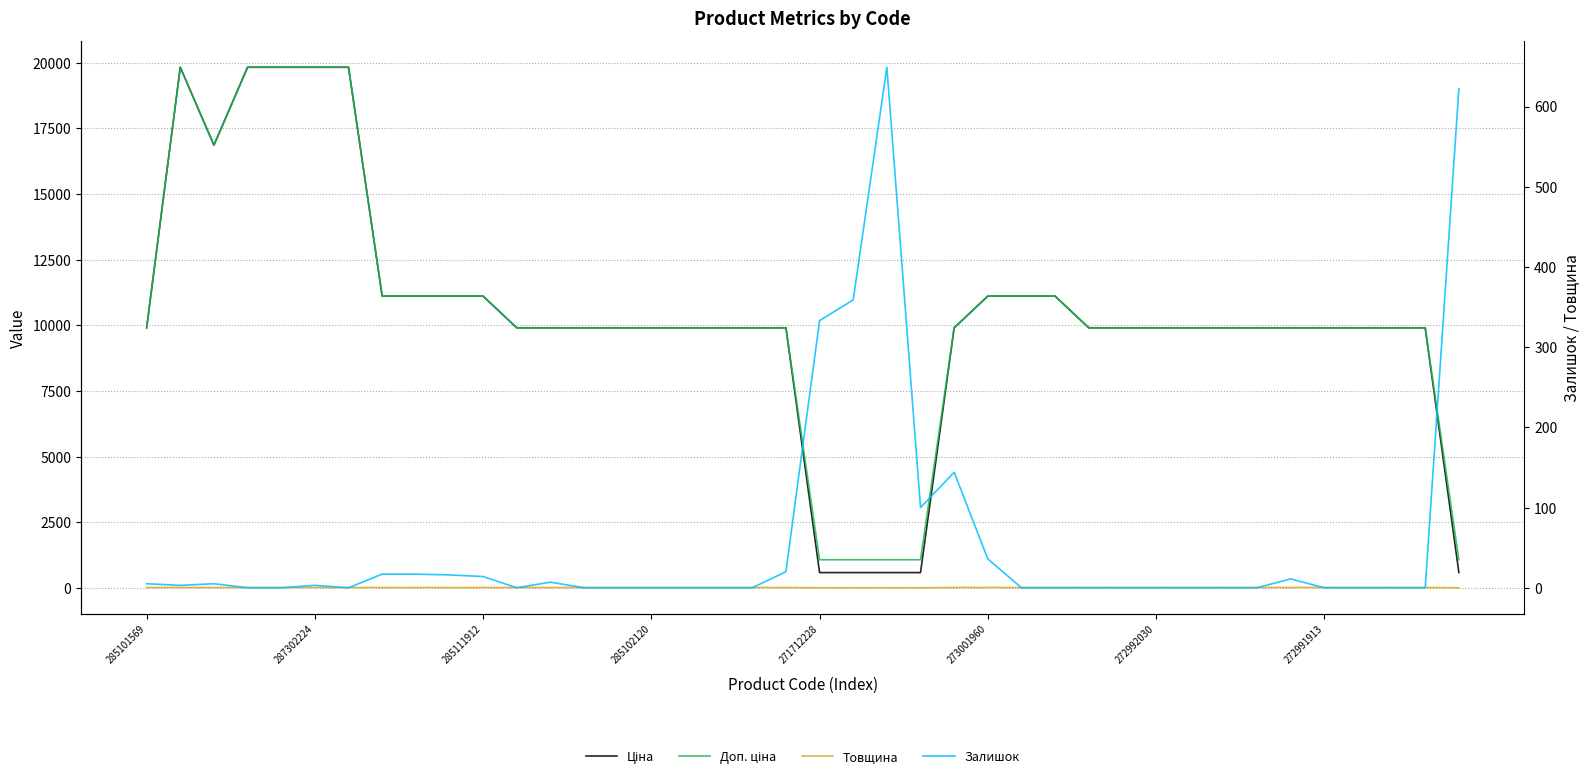

Is it true that Залишок equals -315.5 at 285102120?

False